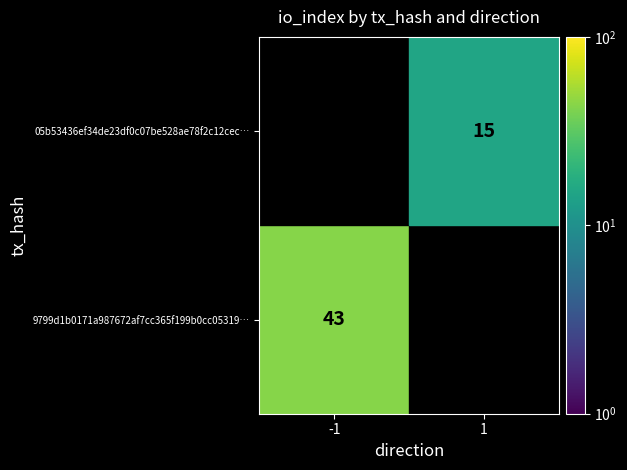

The 9799d1b0171a987672af7cc365f199b0cc05319… series shows 59 at -1. True or false?

False